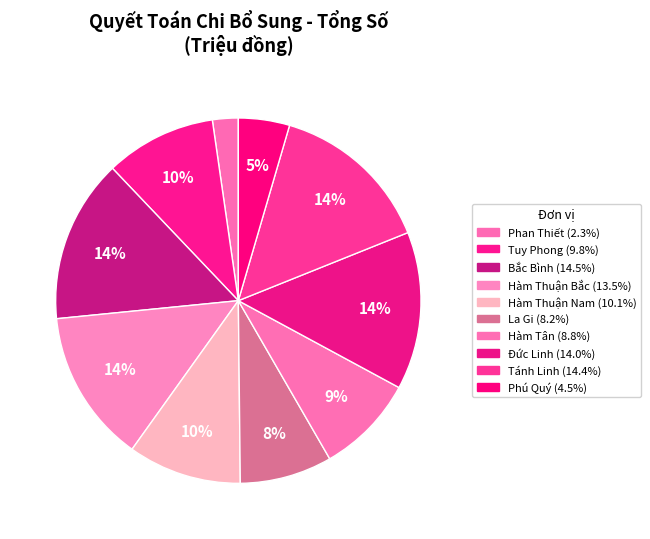

How many segments does this pie chart have?

10